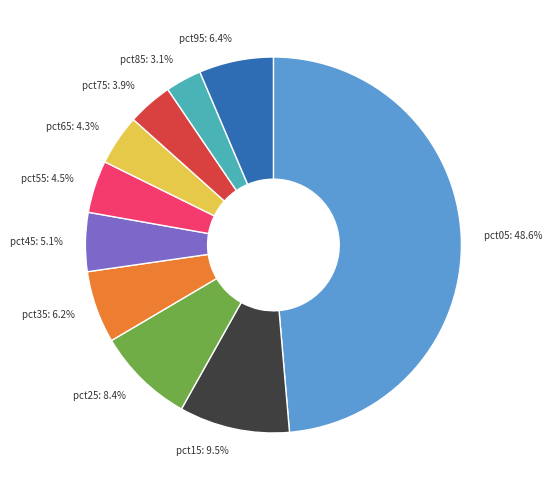

Which has a higher value, pct85: 3.1% or pct95: 6.4%?

pct95: 6.4%